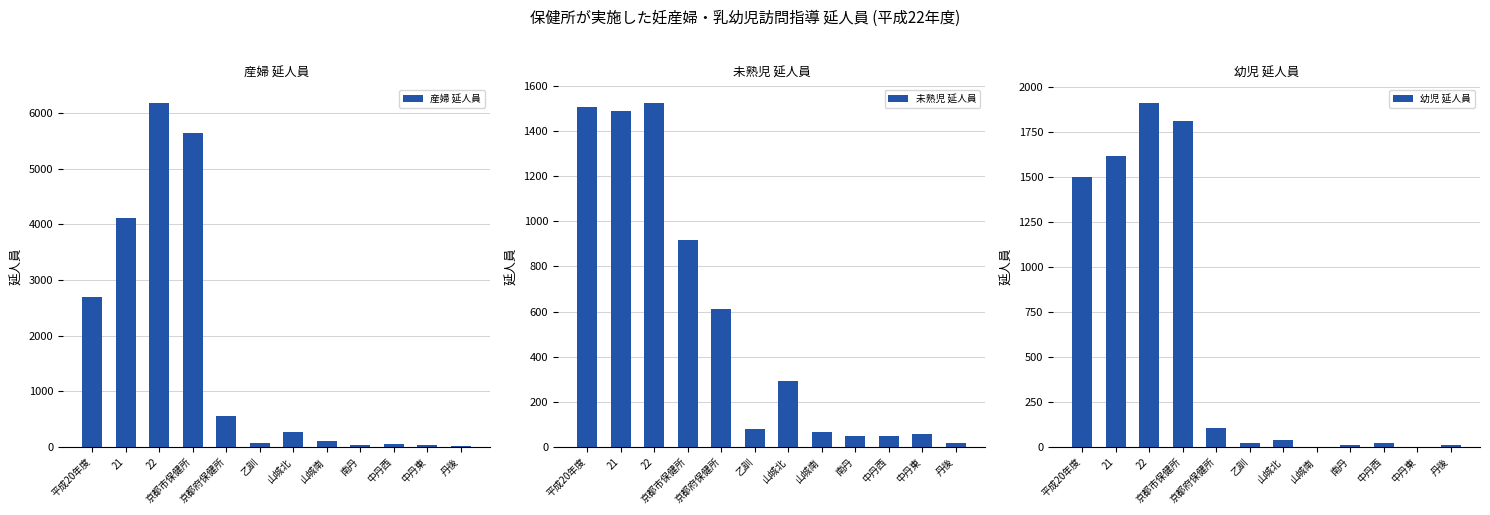

What is the label of the 8th bar from the right?

京都府保健所